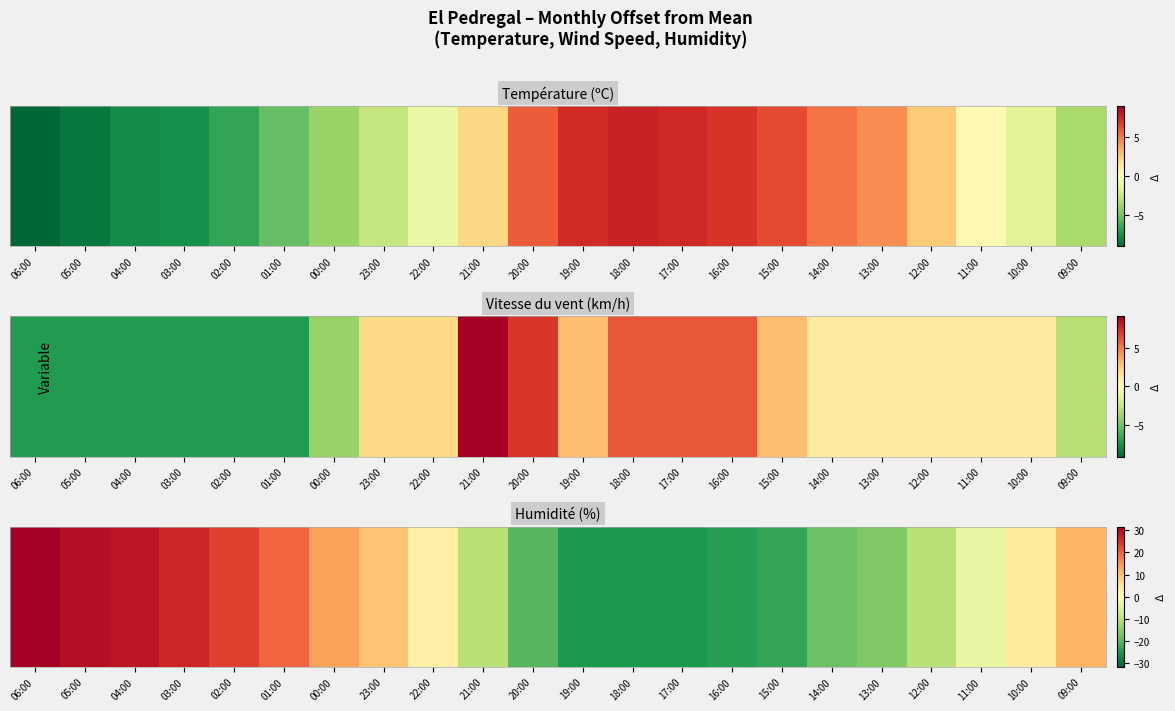

The value at 01:00 is 30.2. True or false?

False